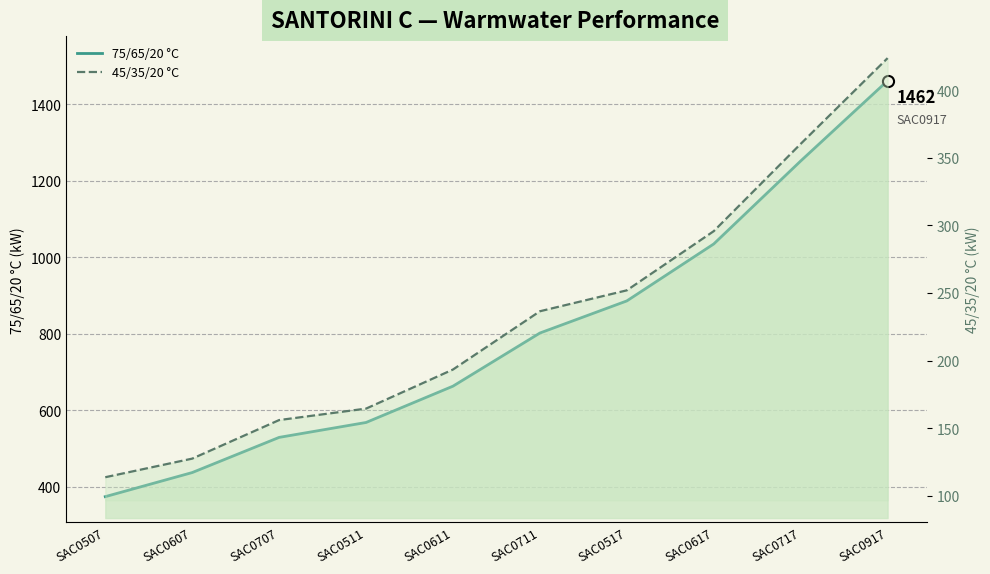

What are all the series names shown in the legend?

75/65/20 °C, 45/35/20 °C